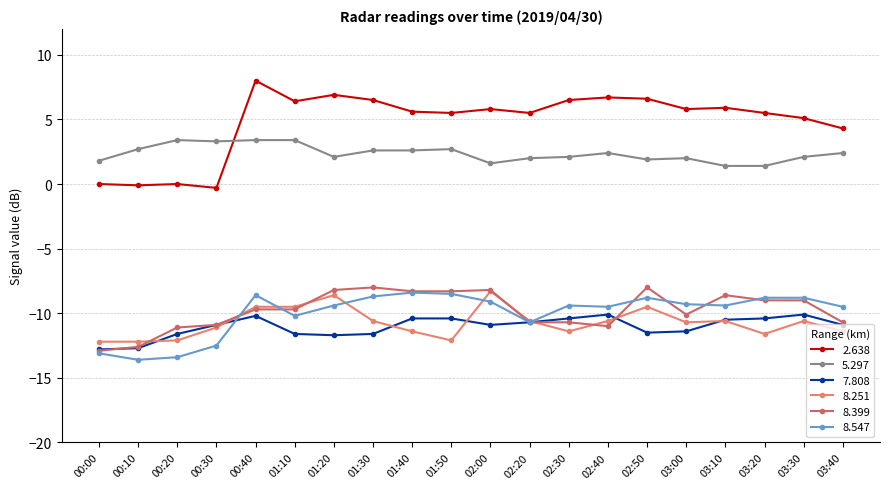

Is the value of 7.808 at 03:40 greater than the value of 8.399 at 00:00?

Yes